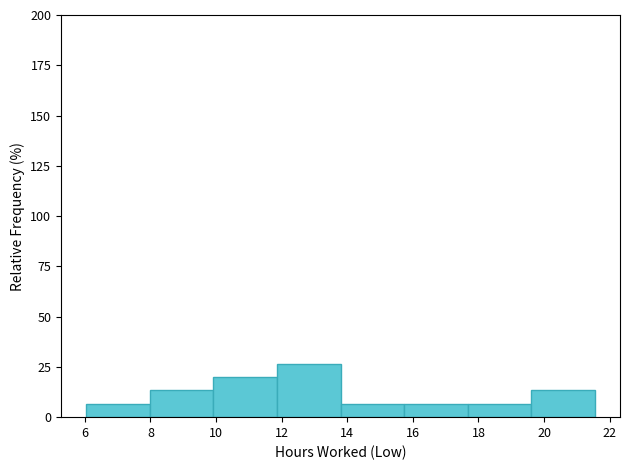

Over which range of the x-axis is the bar tallest?

11.8 to 13.8